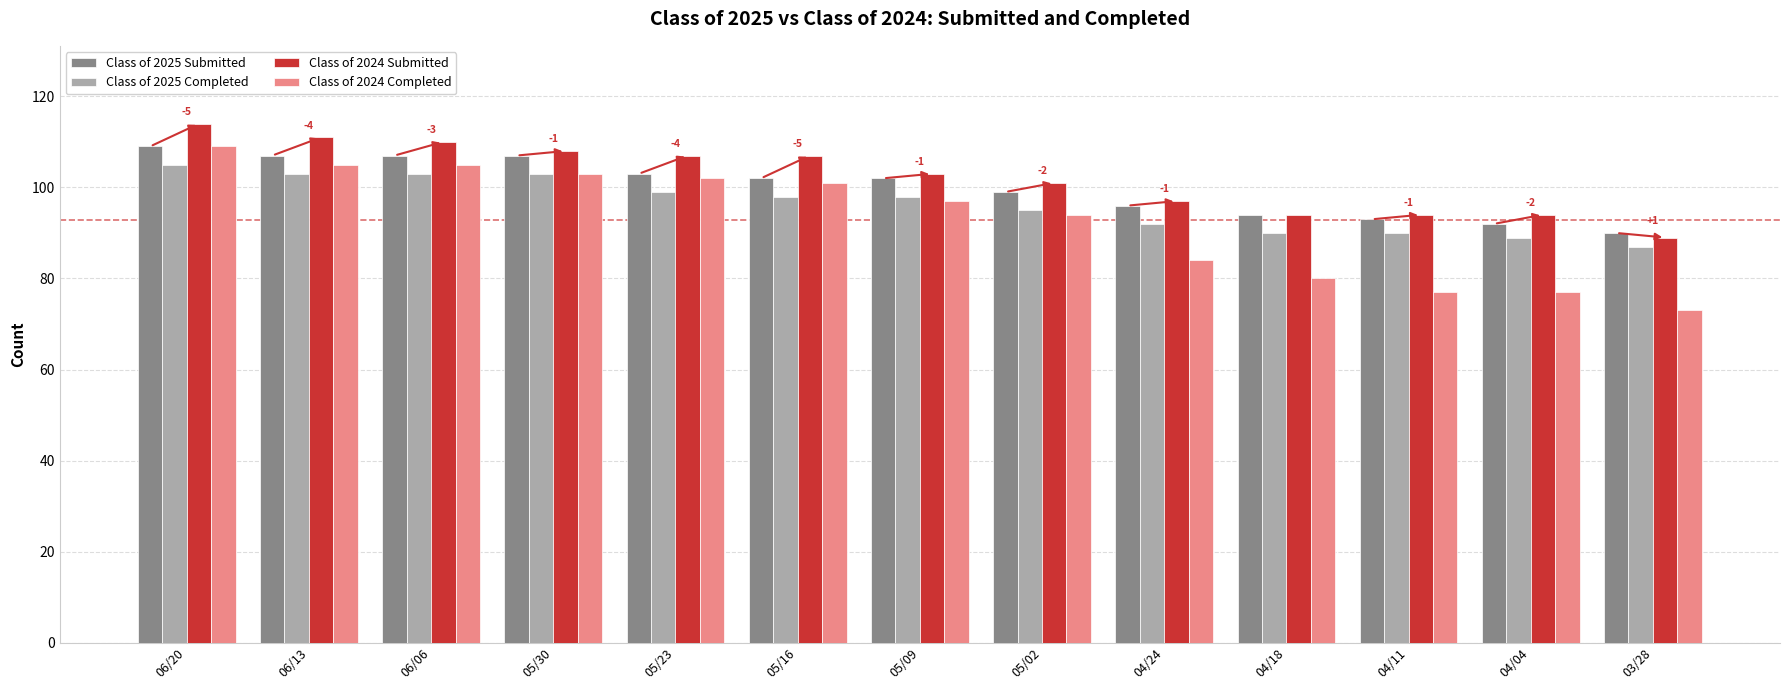

Is the value of Class of 2024 Completed at 06/20 greater than the value of Class of 2025 Completed at 06/20?

Yes